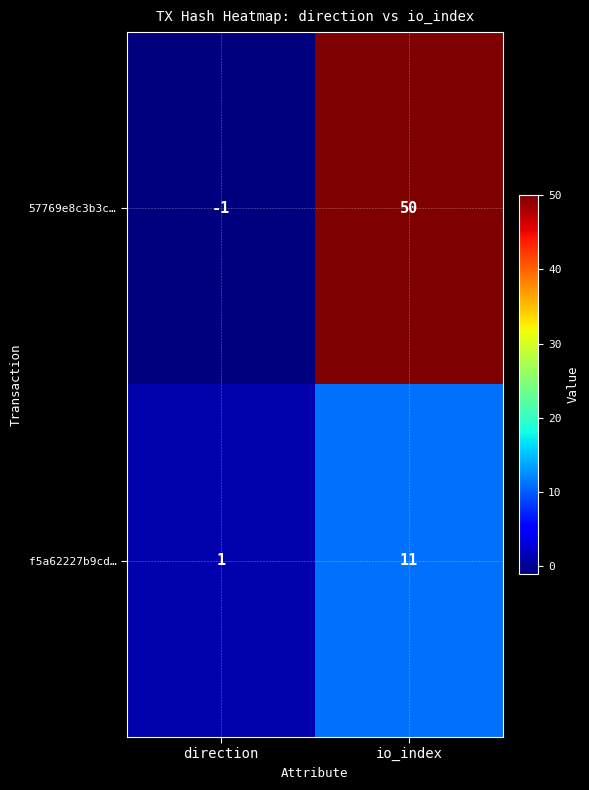

Reading left to right, list all the values displayed in this chart.

57769e8c3b3c…: direction=-1	io_index=50
f5a62227b9cd…: direction=1	io_index=11